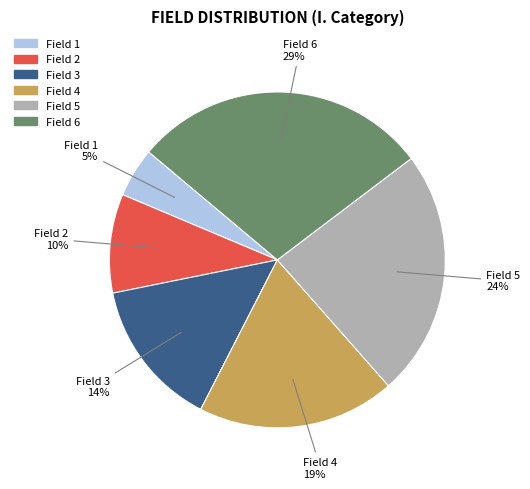

To the nearest percent, what is the average slice percentage?

17%